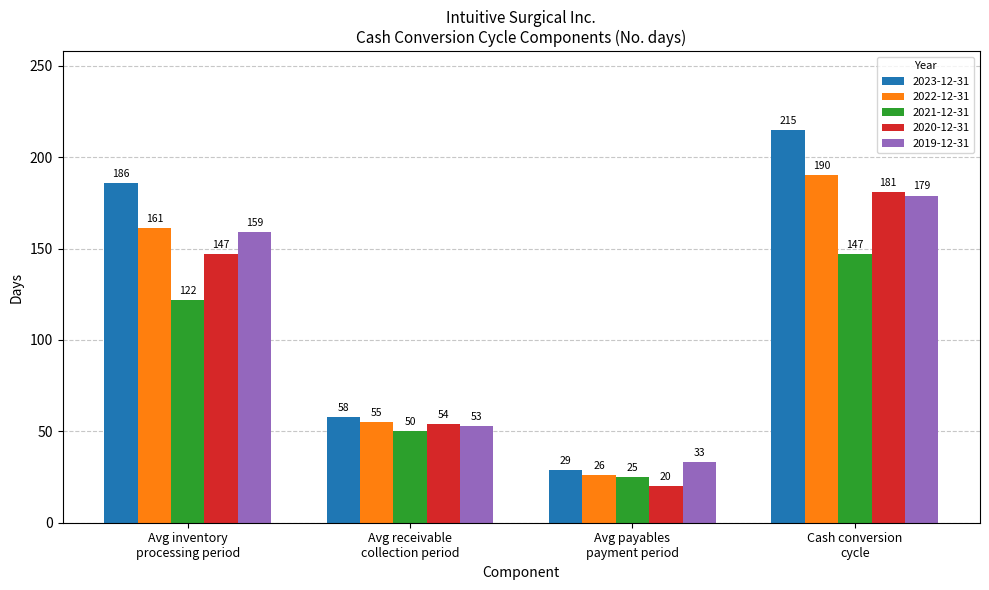

Does the chart contain any negative values?

No